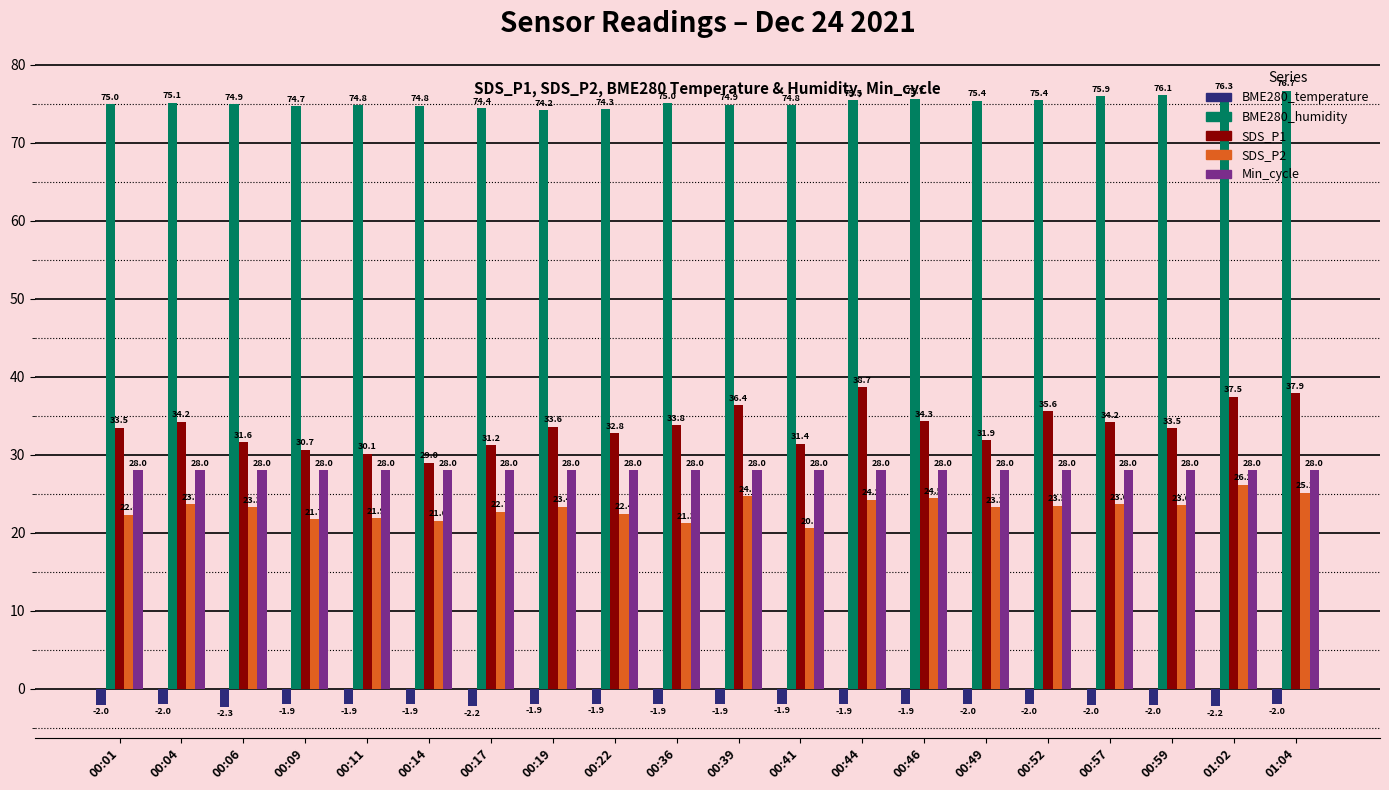

Count the number of categories in the chart.

20